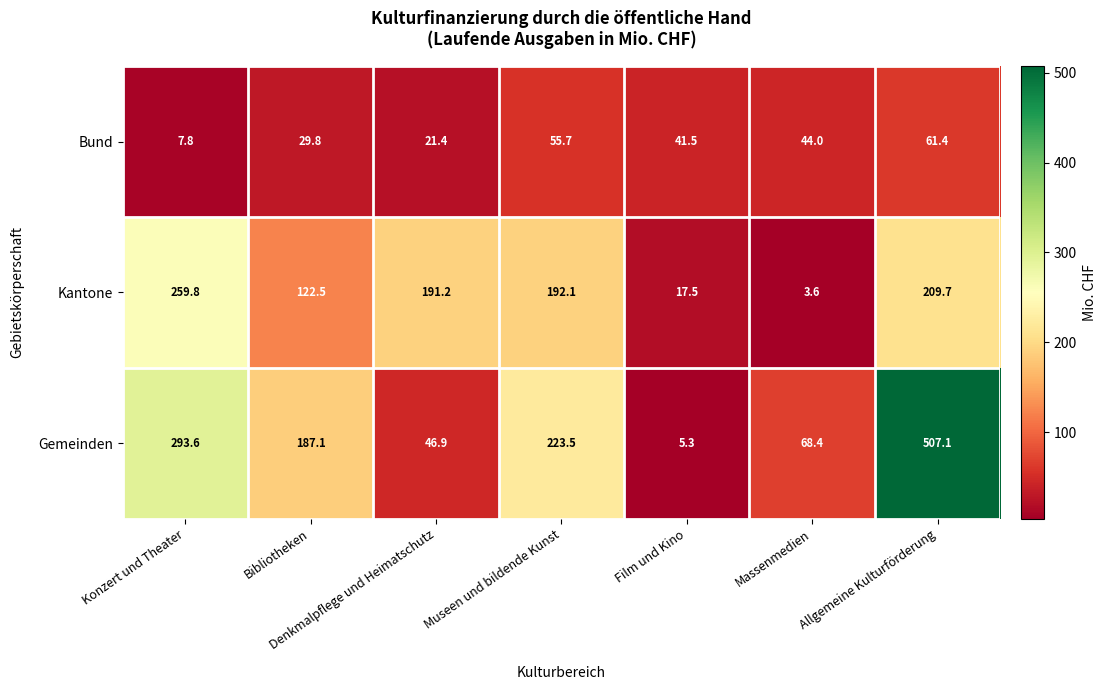

Rank the series by their maximum value, from highest to lowest.

Gemeinden, Kantone, Bund